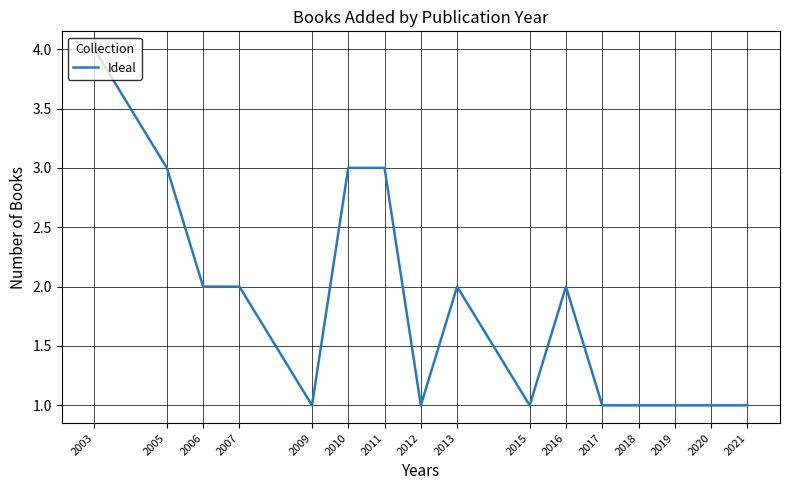

At which category does the chart reach its peak across all series?

2003